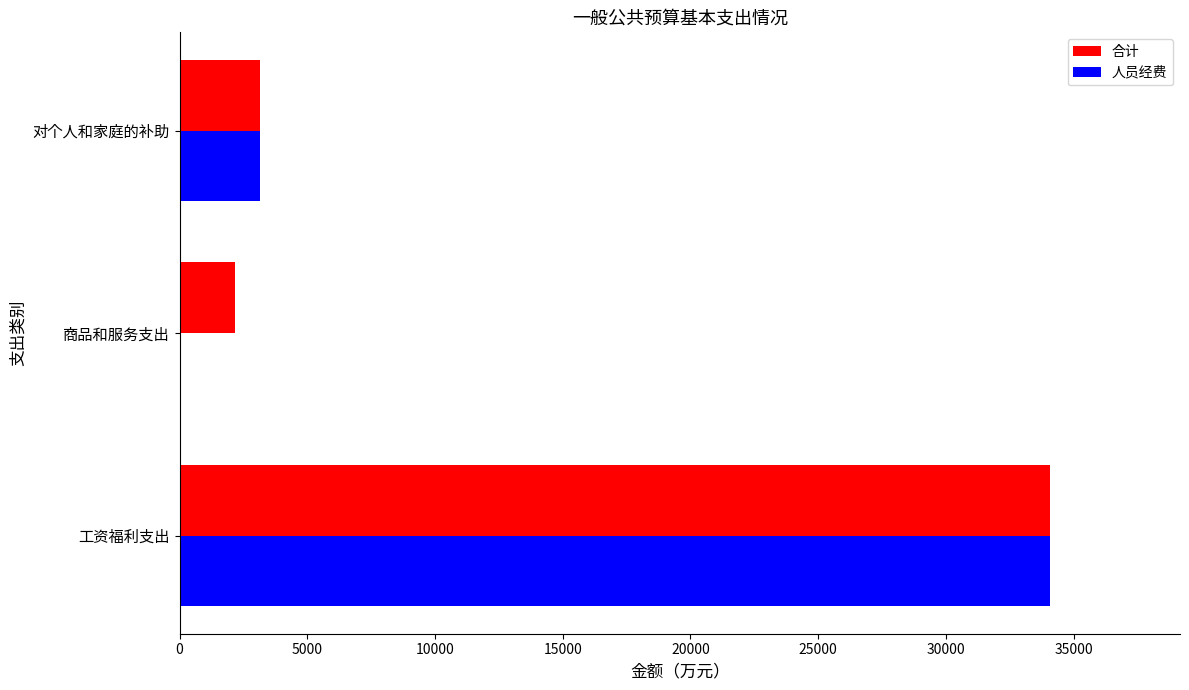

What is the sum of all 人员经费 values?

37188.0